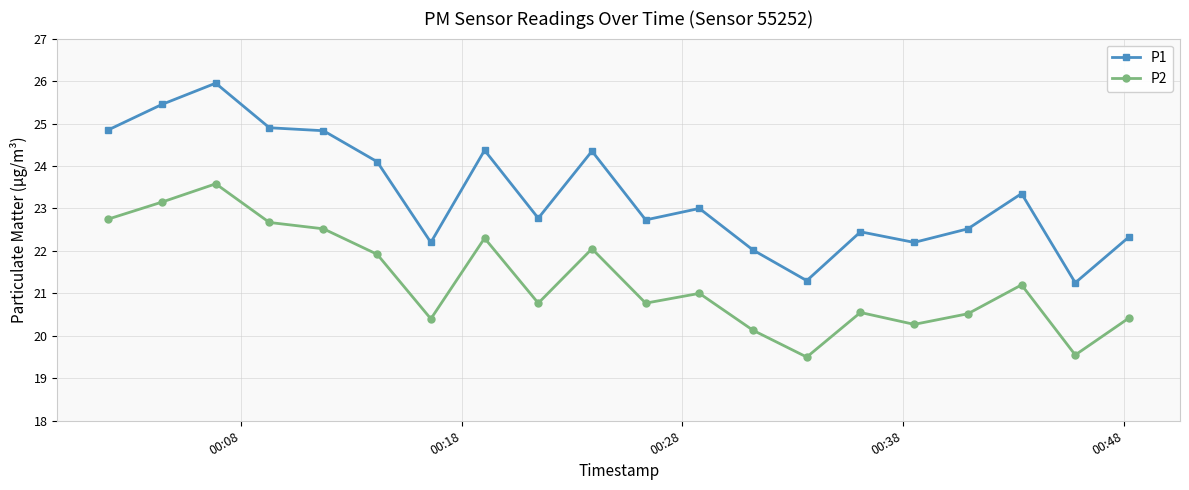

How many lines are shown in the chart?

2